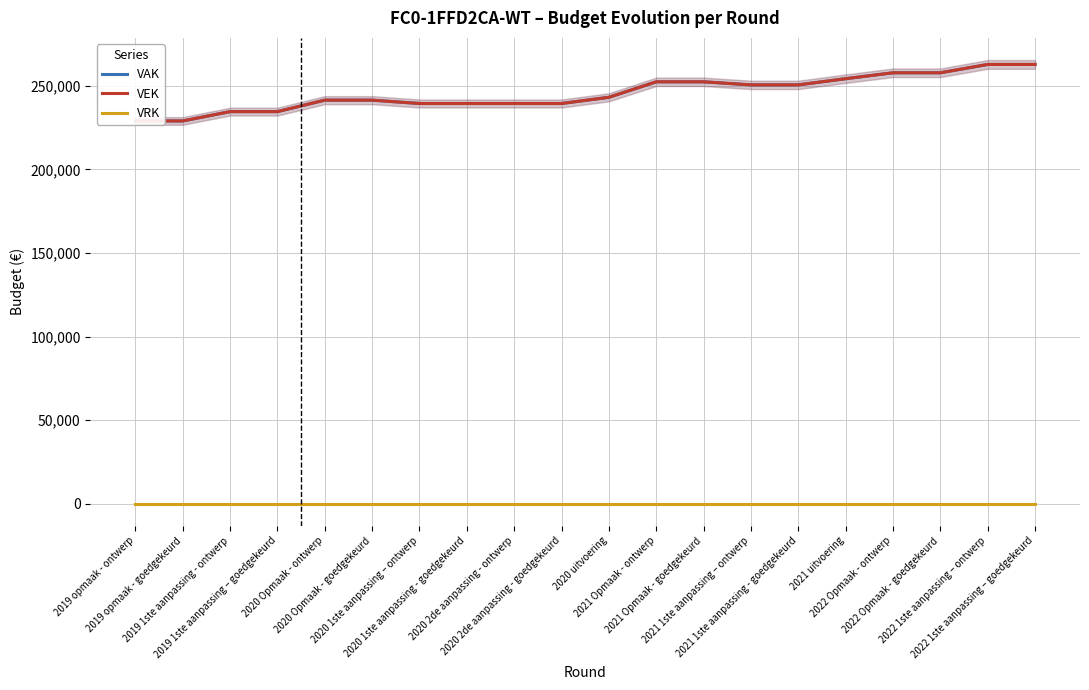

What is the label of the 14th point from the right?

2020 1ste aanpassing – ontwerp